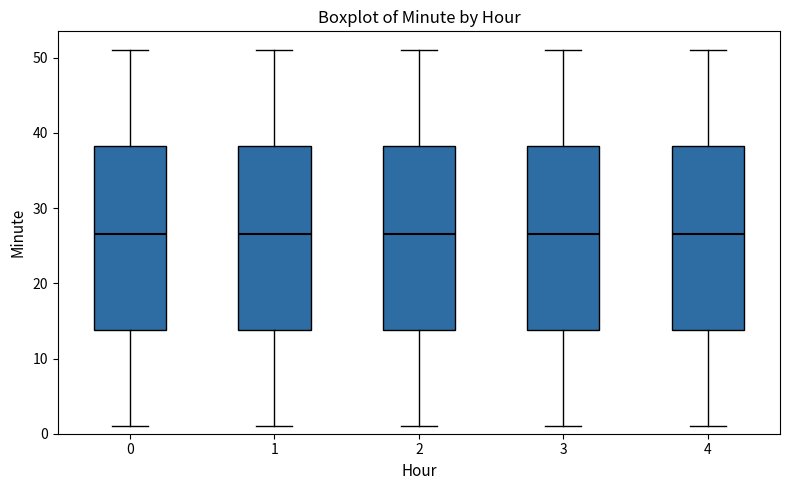

Reading left to right, transcribe this box plot: for each box, give where its median line is, the range the box spans, and where its two whiskers end, as read against the y-axis. The values are not printed on the chart, so give them approximately, as read against the axis.

0: median 27, box 14 to 38, whiskers 1 to 51
1: median 27, box 14 to 38, whiskers 1 to 51
2: median 27, box 14 to 38, whiskers 1 to 51
3: median 27, box 14 to 38, whiskers 1 to 51
4: median 27, box 14 to 38, whiskers 1 to 51